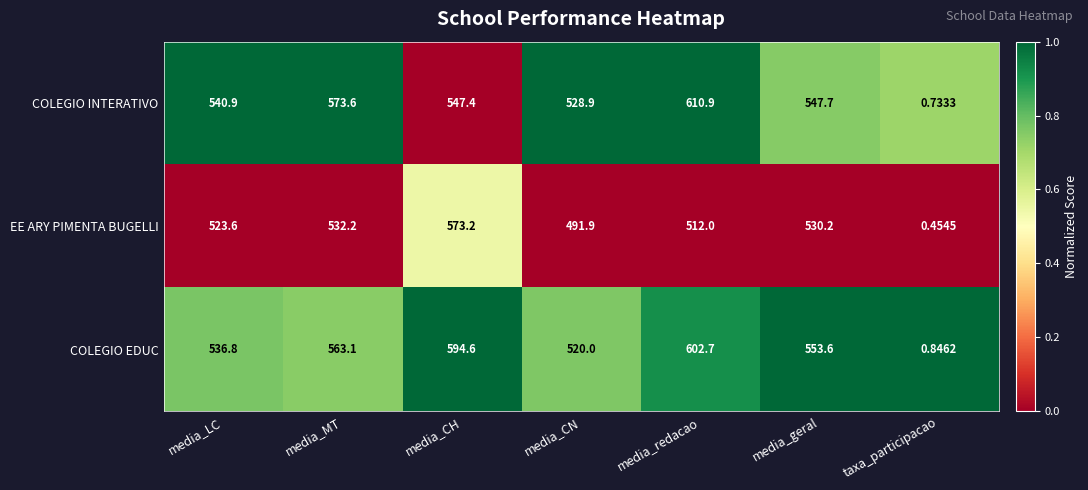

Where does the COLEGIO EDUC series first go above 553?

media_MT